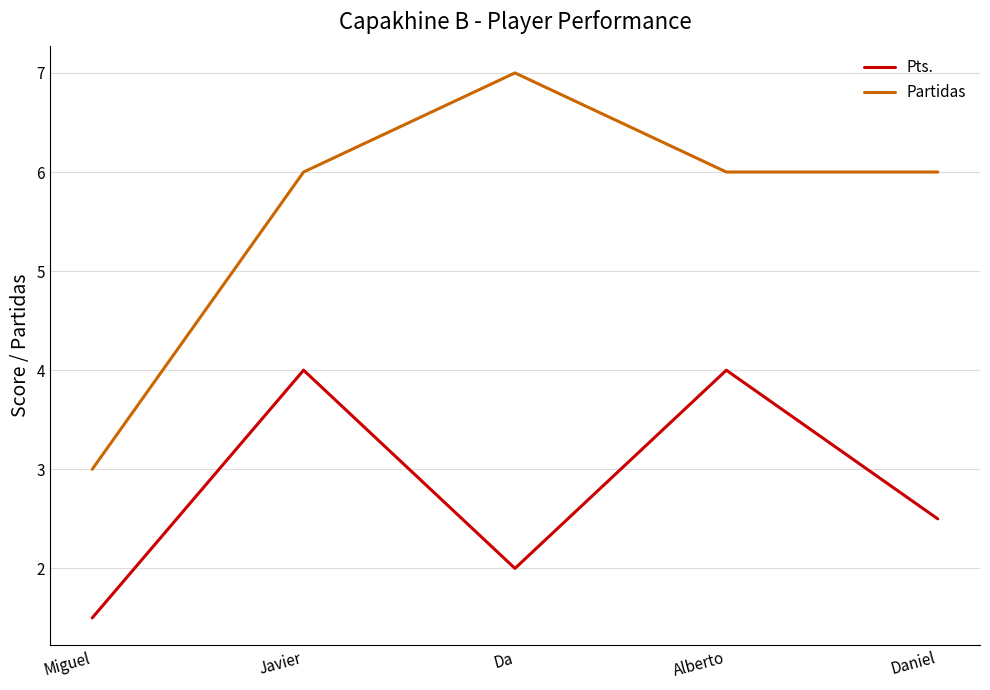

Reading right to left, list all the values displayed in this chart.

Pts.: Daniel=2.5	Alberto=4.0	Da=2.0	Javier=4.0	Miguel=1.5
Partidas: Daniel=6.0	Alberto=6.0	Da=7.0	Javier=6.0	Miguel=3.0